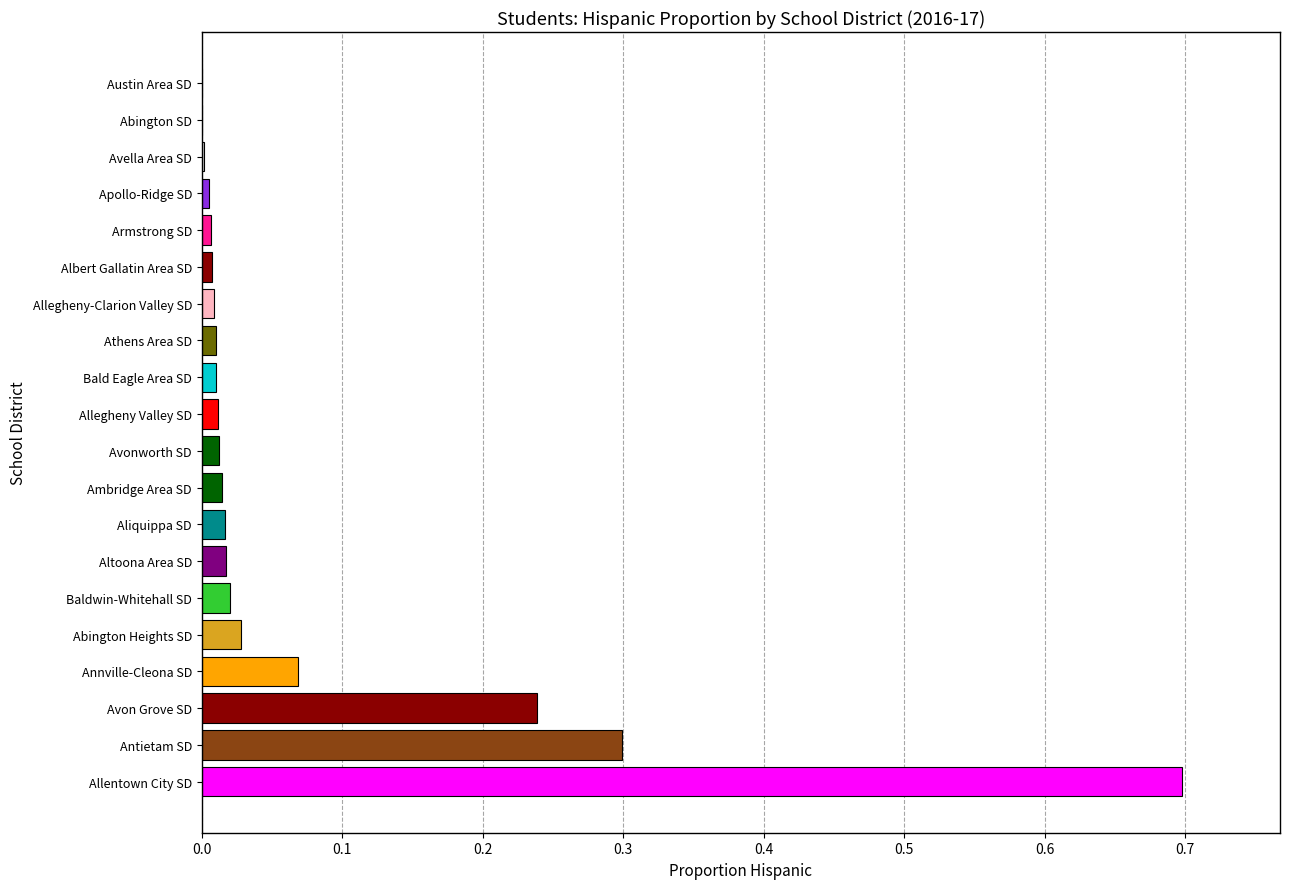

Between Abington Heights SD and Bald Eagle Area SD, which is larger?

Abington Heights SD